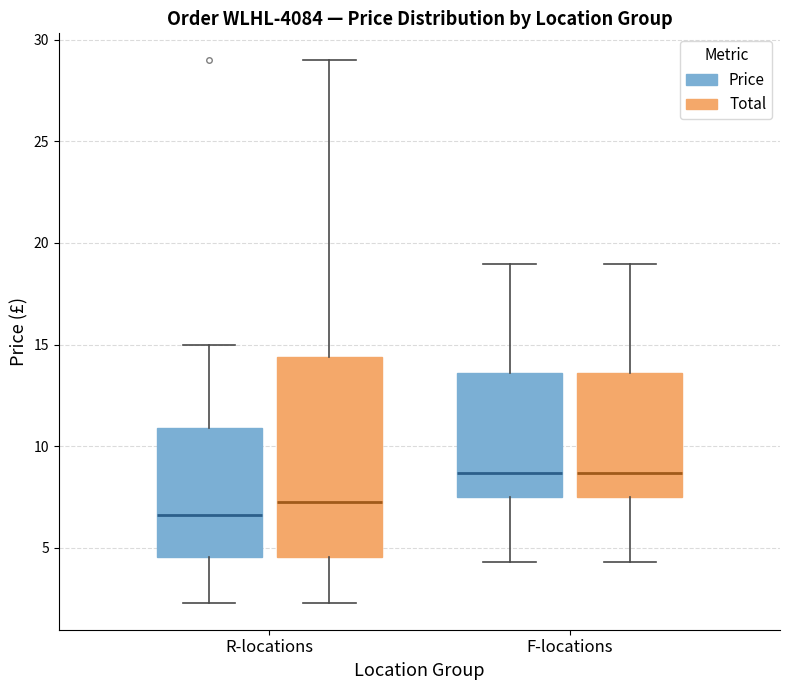

Which box is the tallest, from its lower edge to its upper edge?

R-locations (Total)